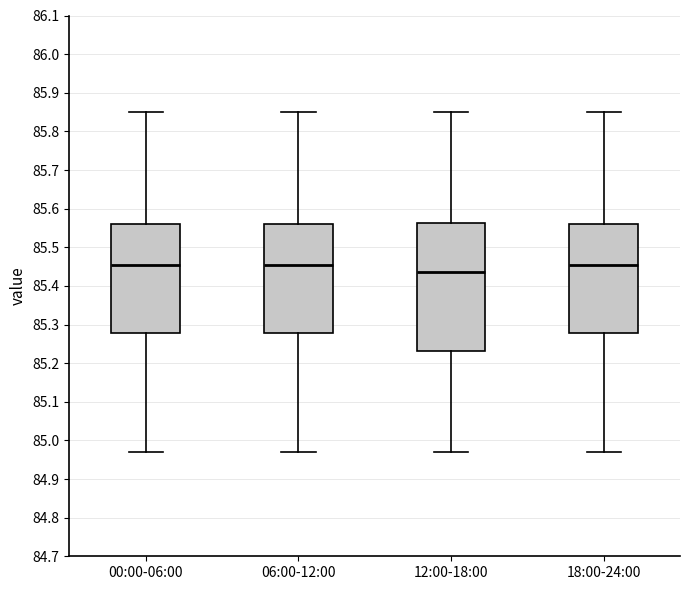

Reading left to right, transcribe this box plot: for each box, give where its median line is, the range the box spans, and where its two whiskers end, as read against the y-axis. The values are not printed on the chart, so give them approximately, as read against the axis.

00:00-06:00: median 85.46, box 85.28 to 85.56, whiskers 84.97 to 85.85
06:00-12:00: median 85.46, box 85.28 to 85.56, whiskers 84.97 to 85.85
12:00-18:00: median 85.44, box 85.23 to 85.56, whiskers 84.97 to 85.85
18:00-24:00: median 85.46, box 85.28 to 85.56, whiskers 84.97 to 85.85